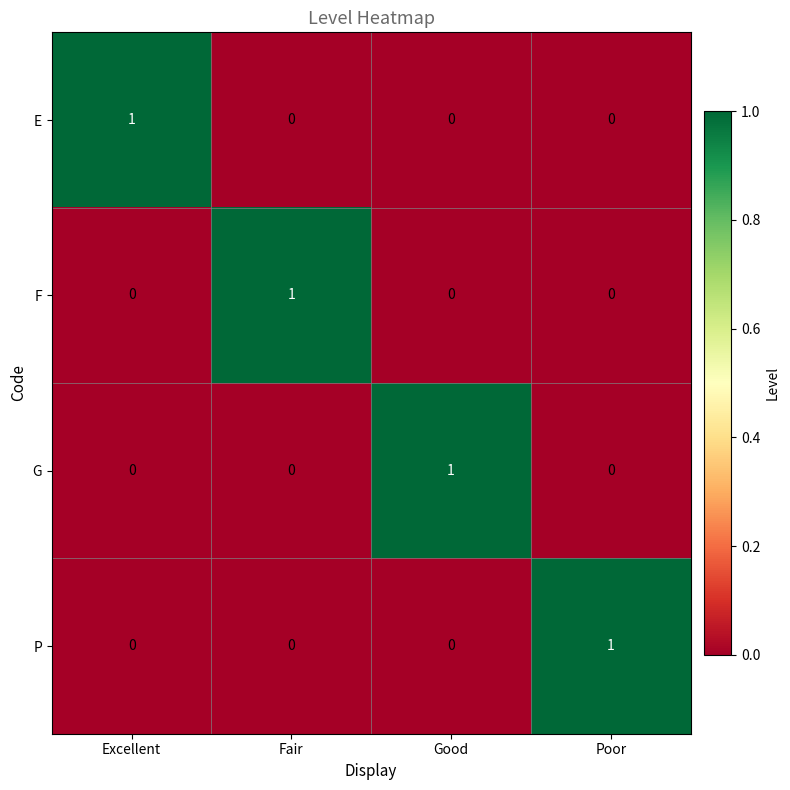

How many E values are between 0 and 1?

4